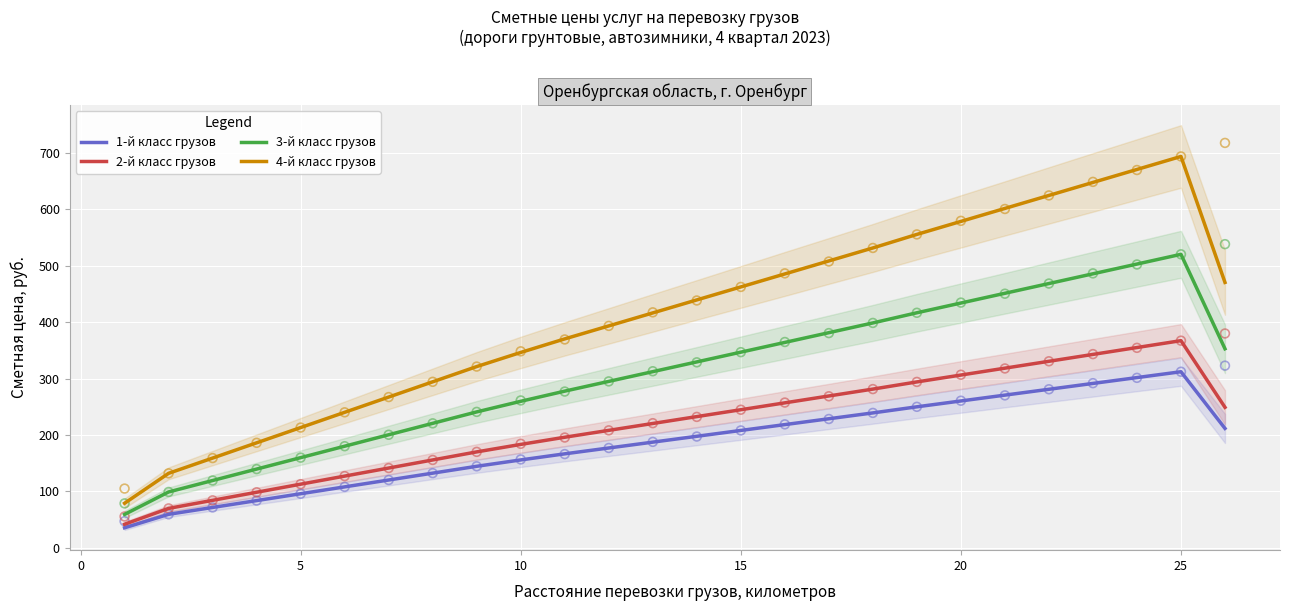

Which series reaches the minimum Y coordinate?

1-й класс грузов